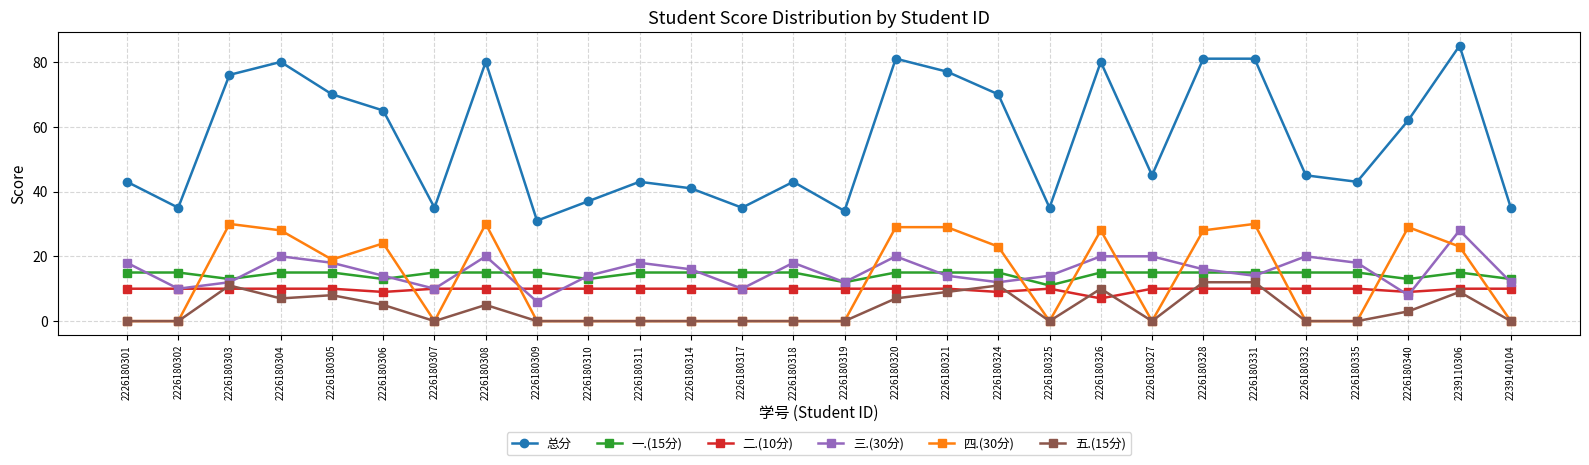

Reading right to left, list all the values displayed in this chart.

总分: 35	85	62	43	45	81	81	45	80	35	70	77	81	34	43	35	41	43	37	31	80	35	65	70	80	76	35	43
一.(15分): 13	15	13	15	15	15	15	15	15	11	15	15	15	12	15	15	15	15	13	15	15	15	13	15	15	13	15	15
二.(10分): 10	10	9	10	10	10	10	10	7	10	9	10	10	10	10	10	10	10	10	10	10	10	9	10	10	10	10	10
三.(30分): 12	28	8	18	20	14	16	20	20	14	12	14	20	12	18	10	16	18	14	6	20	10	14	18	20	12	10	18
四.(30分): 0	23	29	0	0	30	28	0	28	0	23	29	29	0	0	0	0	0	0	0	30	0	24	19	28	30	0	0
五.(15分): 0	9	3	0	0	12	12	0	10	0	11	9	7	0	0	0	0	0	0	0	5	0	5	8	7	11	0	0